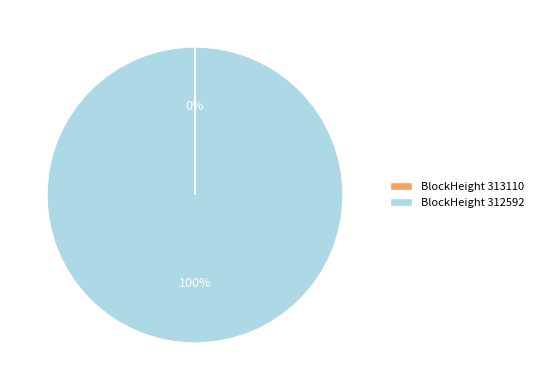

The BlockHeight 312592 slice represents 100% of the pie. True or false?

True